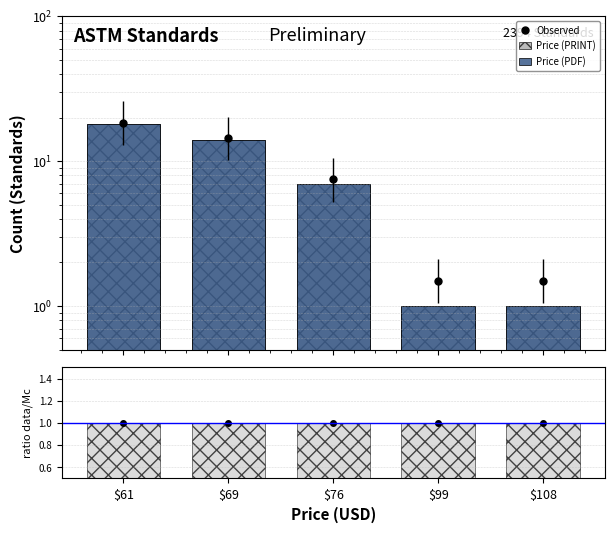

True or false: Price (PDF)/Price (PRINT) has a value of 1.0 at $99.

True